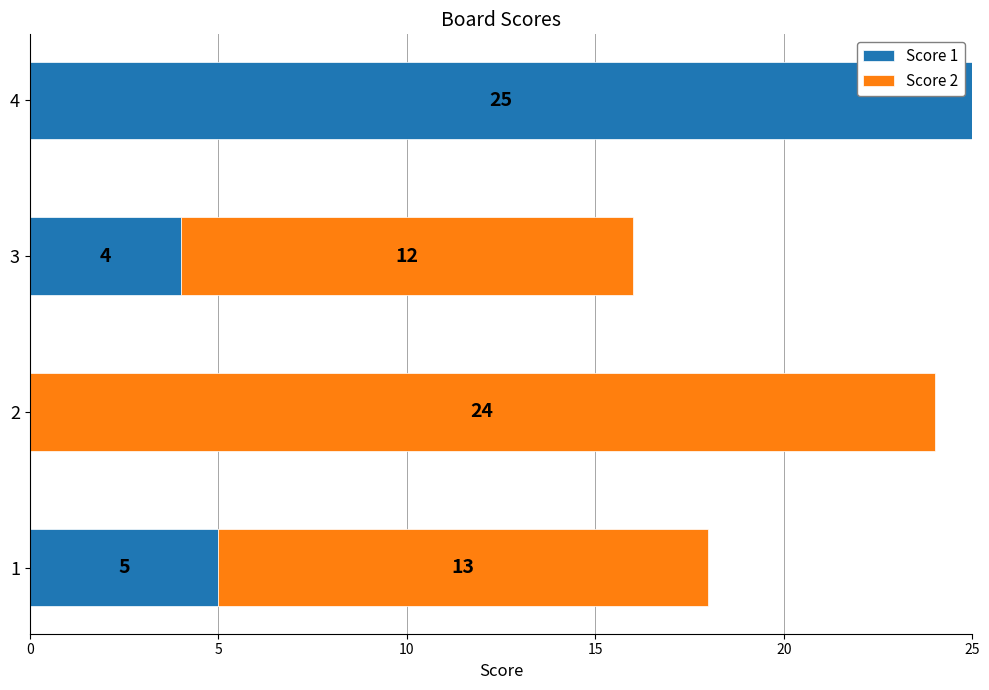

Read the Score 1 value at 1.

5